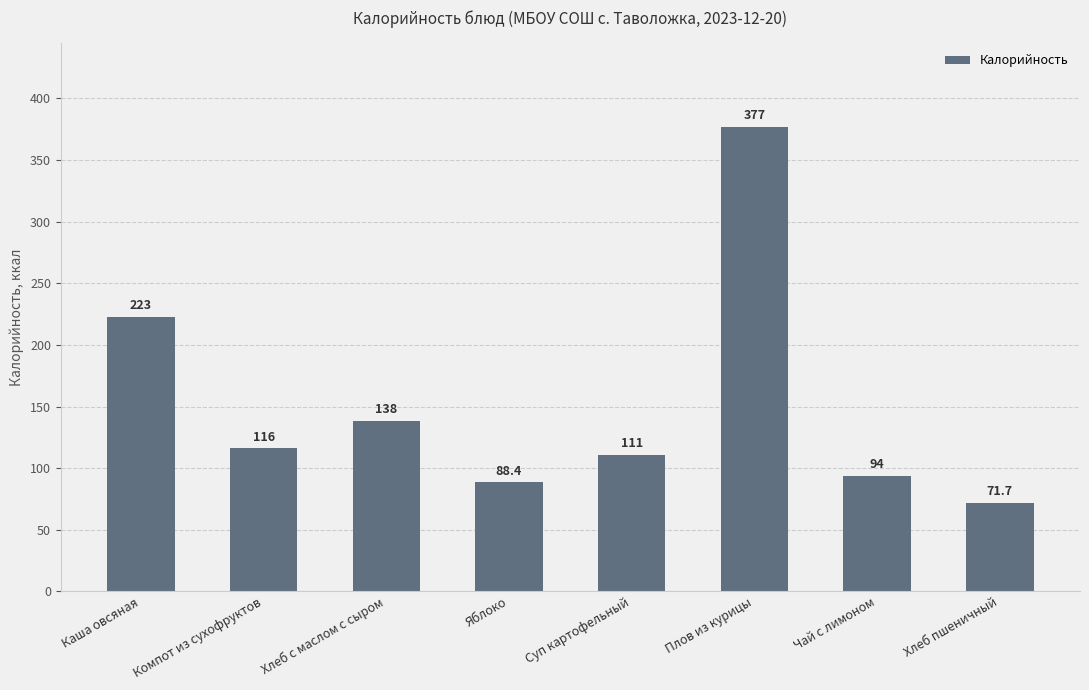

Reading right to left, extract all data points from this chart.

71.7	94.0	377.0	111.0	88.4	138.0	116.0	223.0